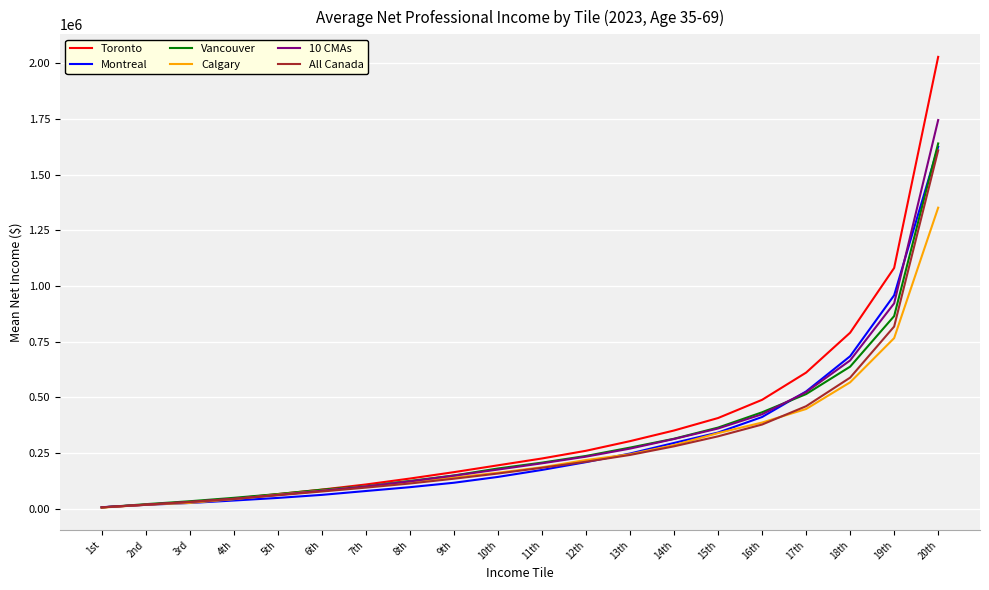

Which series has the widest spread of values?

Toronto